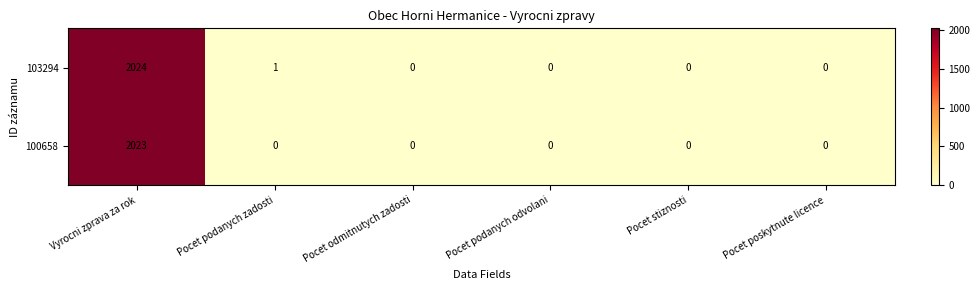

At which category is the sum across all series the highest?

Vyrocni zprava za rok